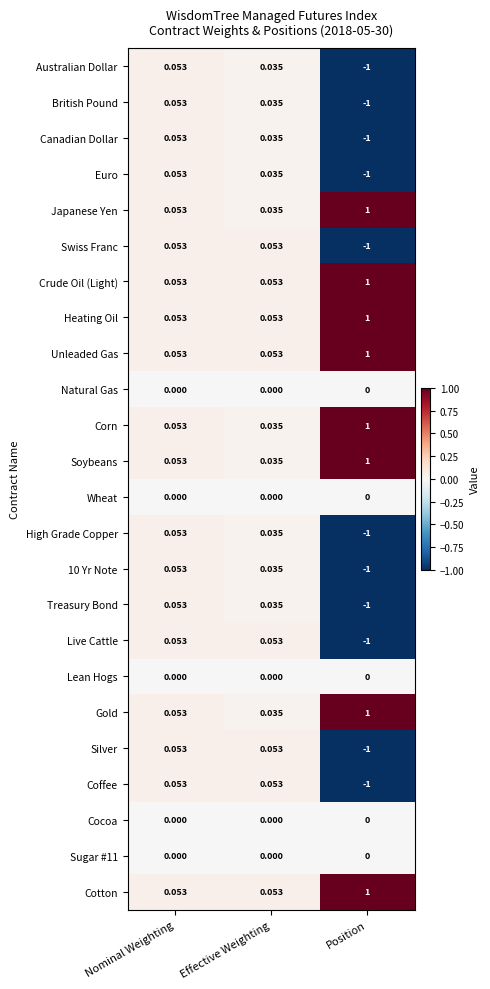

At which category is the sum across all series the highest?

Nominal Weighting